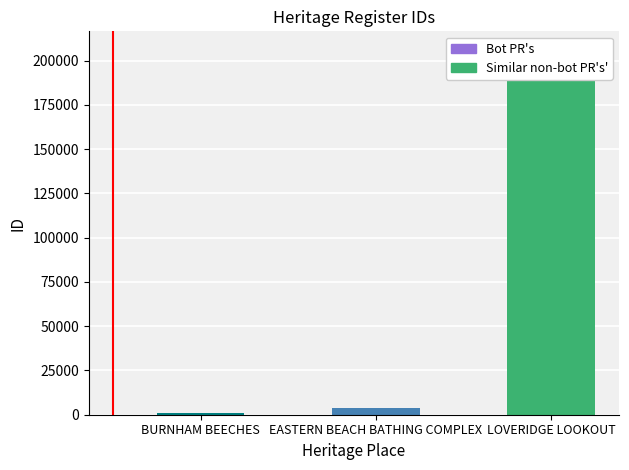

Reading right to left, what are all the values shown in this chart?

LOVERIDGE LOOKOUT=206243	EASTERN BEACH BATHING COMPLEX=3785	BURNHAM BEECHES=1013